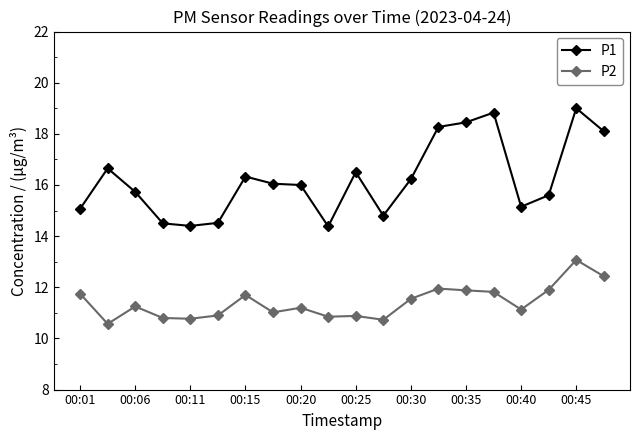

What is the highest value of the P1 series?

19.0